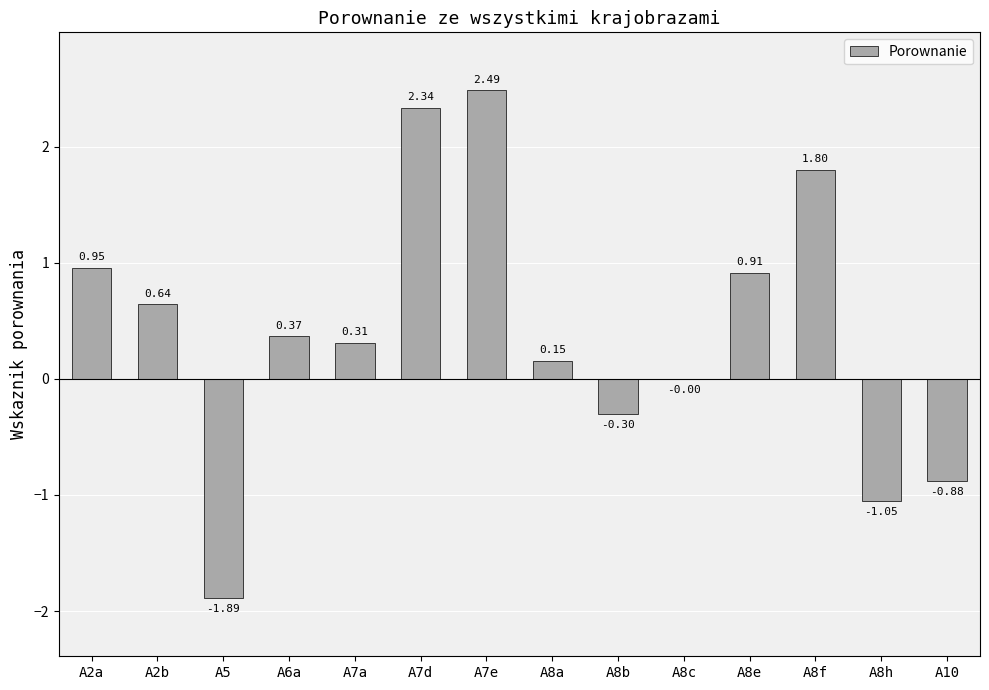

What is the change in value from A5 to A8c?

+1.9